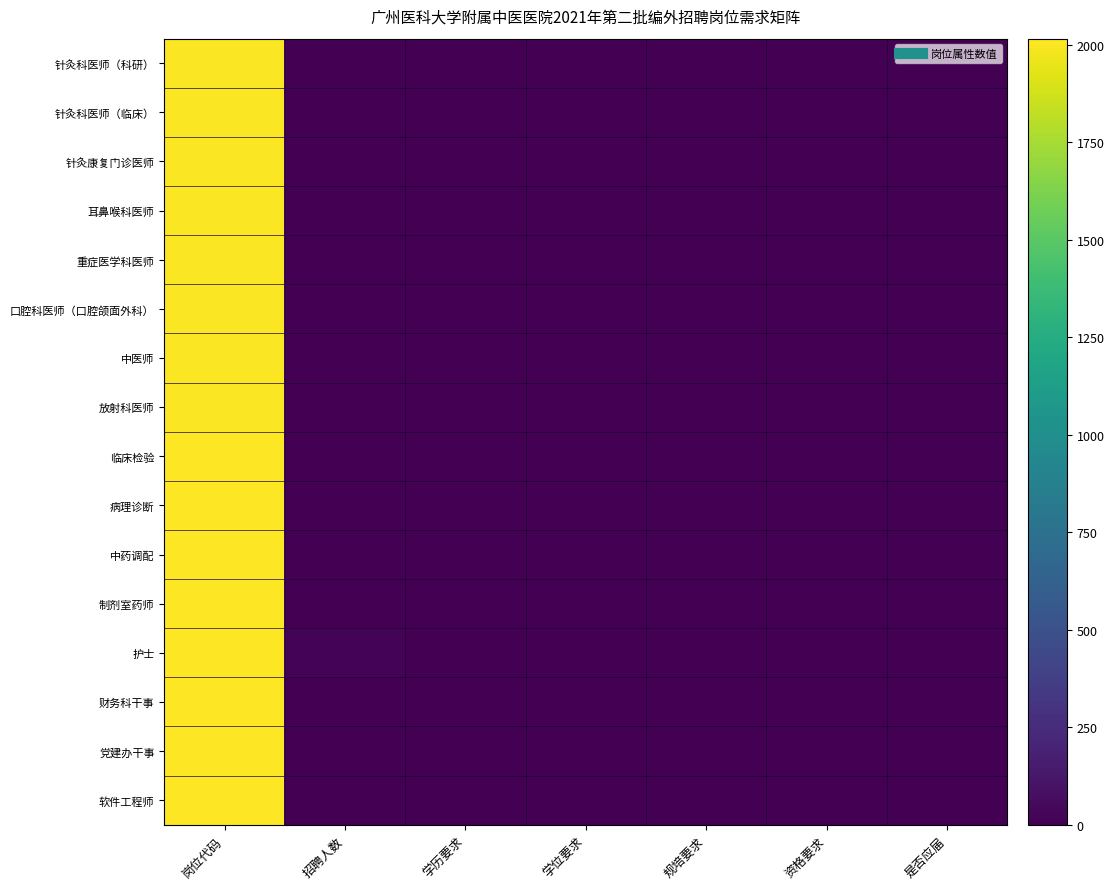

Reading left to right, what are all the values shown in this chart?

针灸科医师（科研）: 岗位代码=2001	招聘人数=1	学历要求=4	学位要求=3	规培要求=0	资格要求=2	是否应届=0
针灸科医师（临床）: 岗位代码=2002	招聘人数=1	学历要求=3	学位要求=2	规培要求=1	资格要求=2	是否应届=0
针灸康复门诊医师: 岗位代码=2003	招聘人数=3	学历要求=3	学位要求=2	规培要求=1	资格要求=2	是否应届=0
耳鼻喉科医师: 岗位代码=2004	招聘人数=1	学历要求=2	学位要求=1	规培要求=0	资格要求=4	是否应届=0
重症医学科医师: 岗位代码=2005	招聘人数=1	学历要求=3	学位要求=2	规培要求=1	资格要求=2	是否应届=0
口腔科医师（口腔颌面外科）: 岗位代码=2006	招聘人数=1	学历要求=3	学位要求=2	规培要求=1	资格要求=2	是否应届=0
中医师: 岗位代码=2007	招聘人数=2	学历要求=3	学位要求=2	规培要求=1	资格要求=2	是否应届=0
放射科医师: 岗位代码=2008	招聘人数=2	学历要求=3	学位要求=2	规培要求=1	资格要求=3	是否应届=0
临床检验: 岗位代码=2009	招聘人数=1	学历要求=4	学位要求=3	规培要求=0	资格要求=2	是否应届=0
病理诊断: 岗位代码=2010	招聘人数=1	学历要求=2	学位要求=1	规培要求=1	资格要求=4	是否应届=0
中药调配: 岗位代码=2011	招聘人数=1	学历要求=3	学位要求=2	规培要求=0	资格要求=2	是否应届=0
制剂室药师: 岗位代码=2012	招聘人数=1	学历要求=2	学位要求=1	规培要求=0	资格要求=0	是否应届=0
护士: 岗位代码=2013	招聘人数=20	学历要求=1	学位要求=0	规培要求=0	资格要求=1	是否应届=0
财务科干事: 岗位代码=2014	招聘人数=1	学历要求=3	学位要求=2	规培要求=0	资格要求=0	是否应届=1
党建办干事: 岗位代码=2015	招聘人数=1	学历要求=3	学位要求=2	规培要求=0	资格要求=0	是否应届=0
软件工程师: 岗位代码=2016	招聘人数=1	学历要求=2	学位要求=0	规培要求=0	资格要求=0	是否应届=0